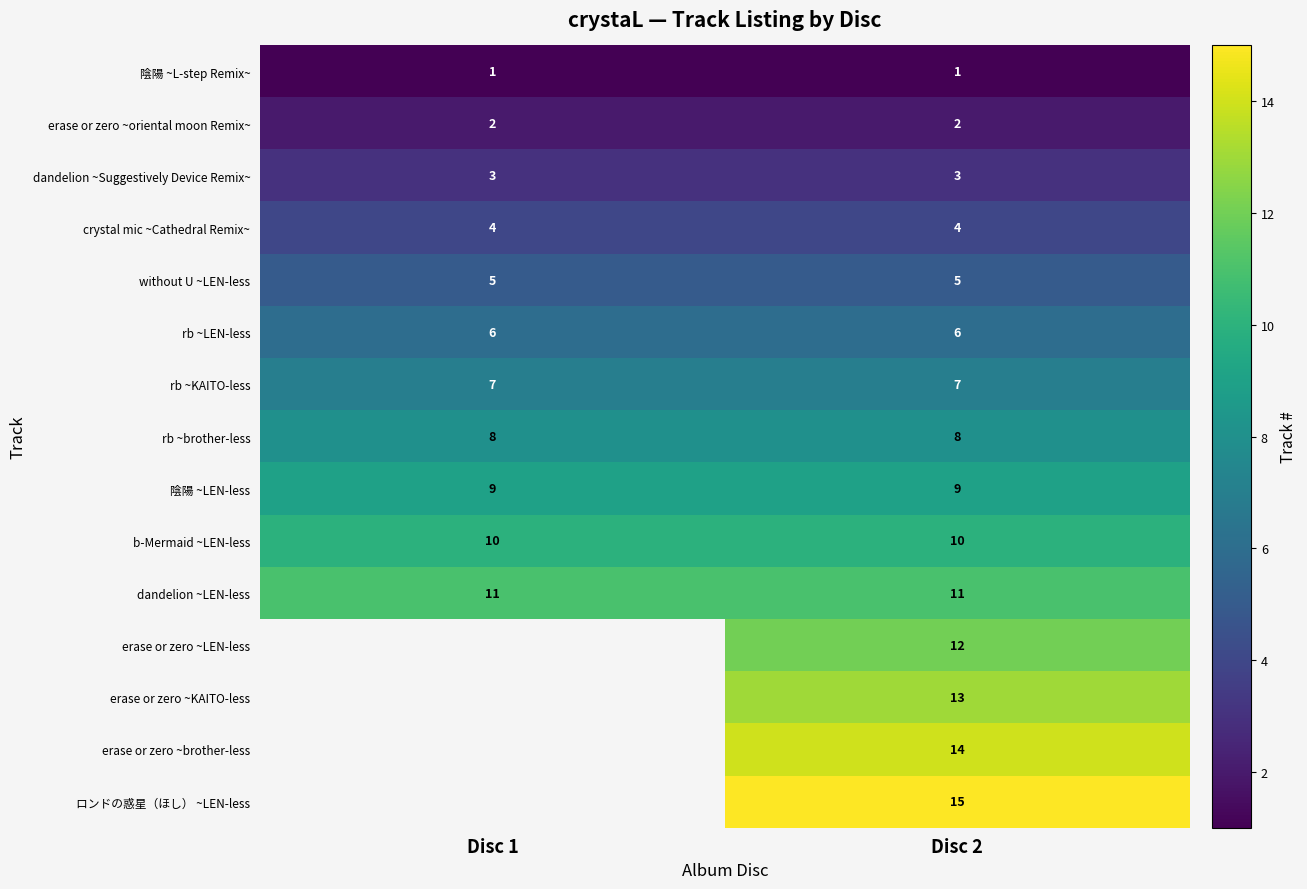

What is the highest value of the dandelion ~Suggestively Device Remix~ series?

3